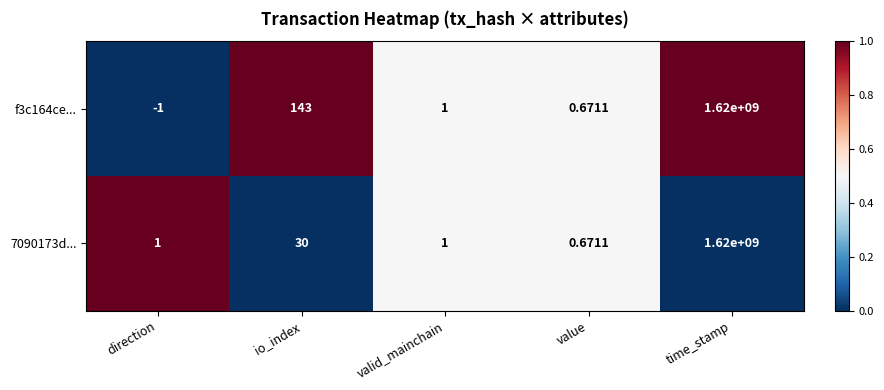

Which category has the lowest value in the f3c164ce... series?

direction